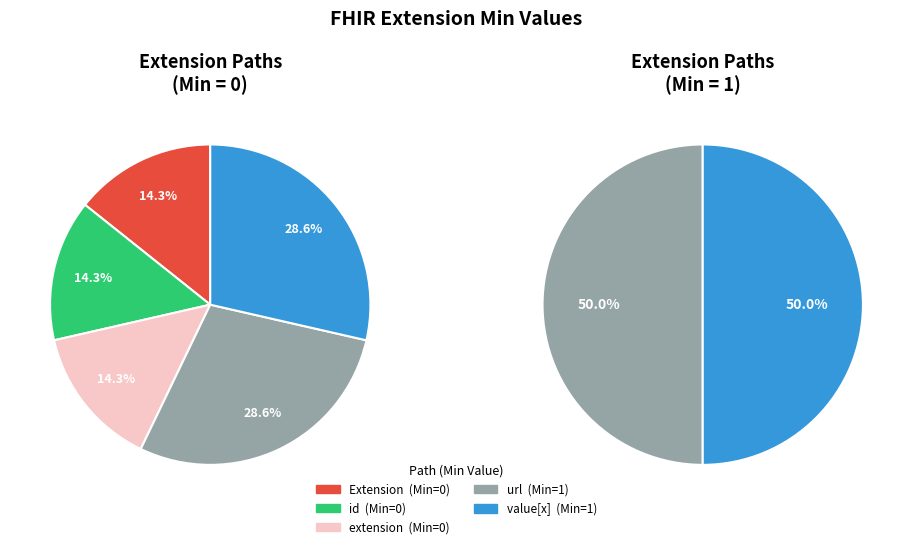

Is it true that Extension.id is 1% of the pie?

False